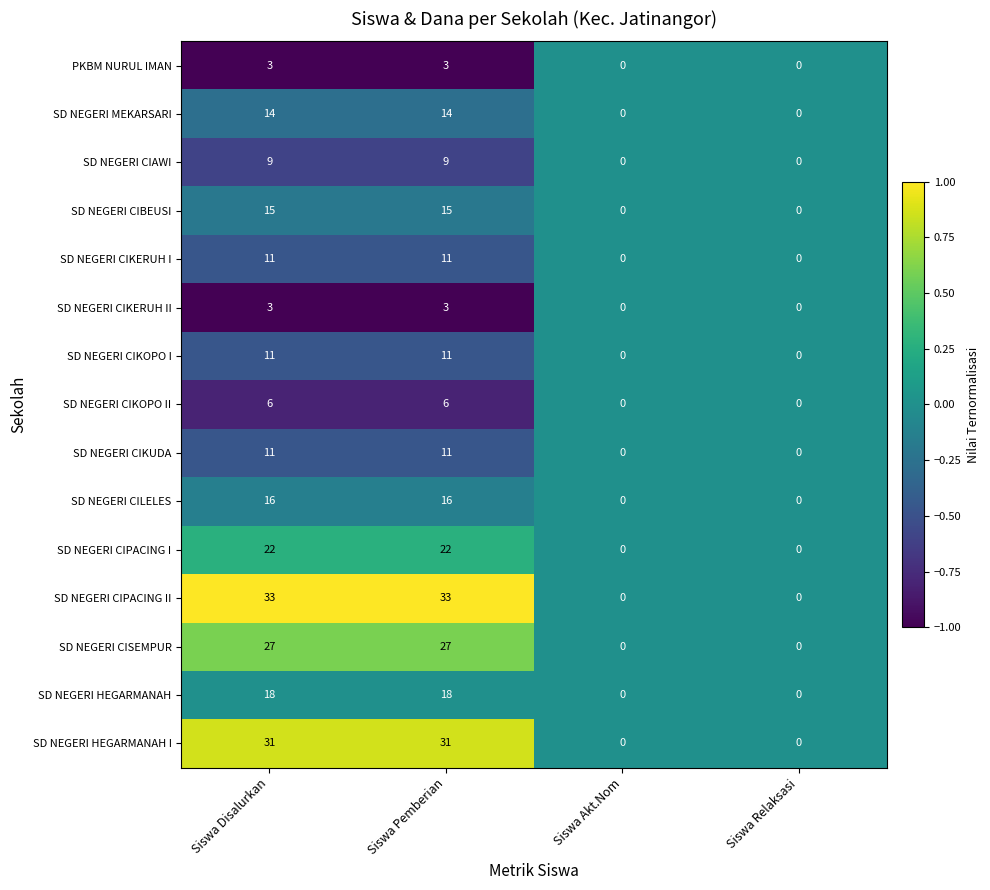

Is it true that SD NEGERI CIKERUH I equals 0 at Siswa Relaksasi?

True